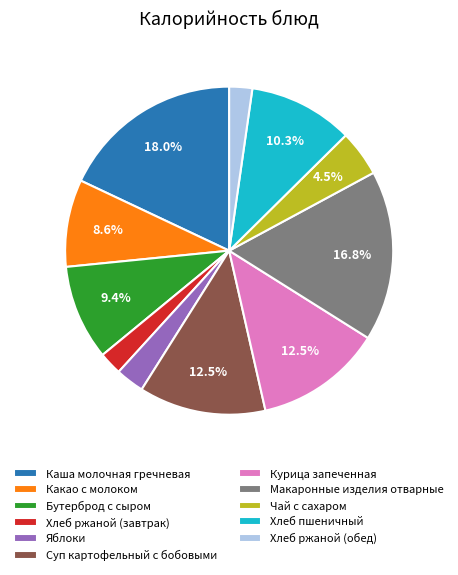

Does Суп картофельный с бобовыми represent more than half of the total?

No